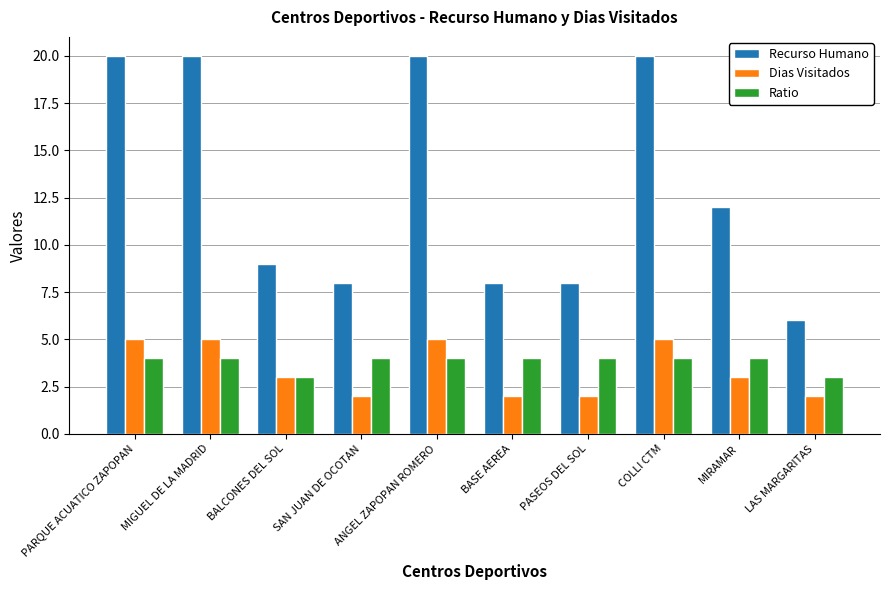

List the series in order of their peak value, highest first.

Recurso Humano, Dias Visitados, Ratio